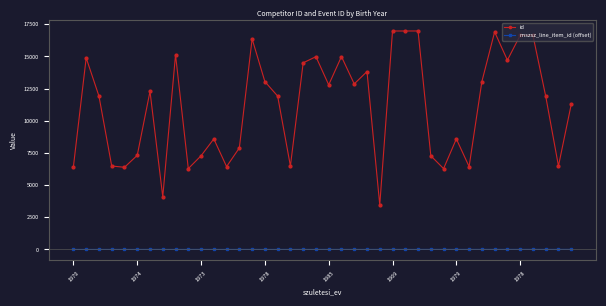

Which series has the widest spread of values?

id